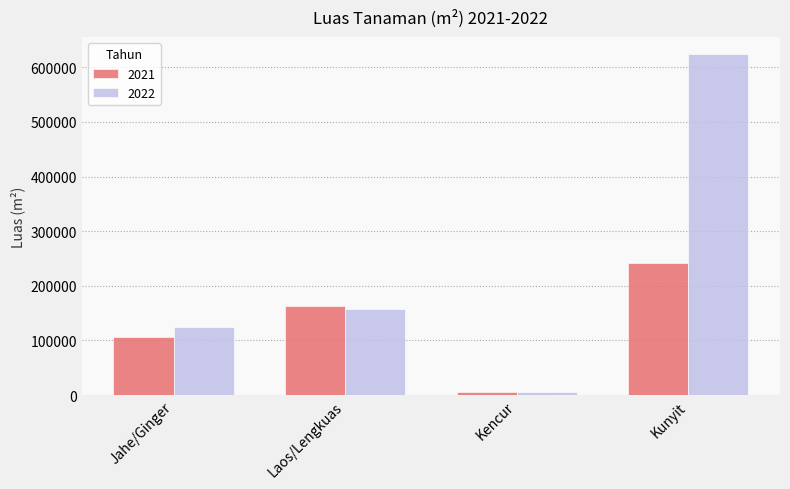

What is the difference between the highest and lowest values at Jahe/Ginger?

18870